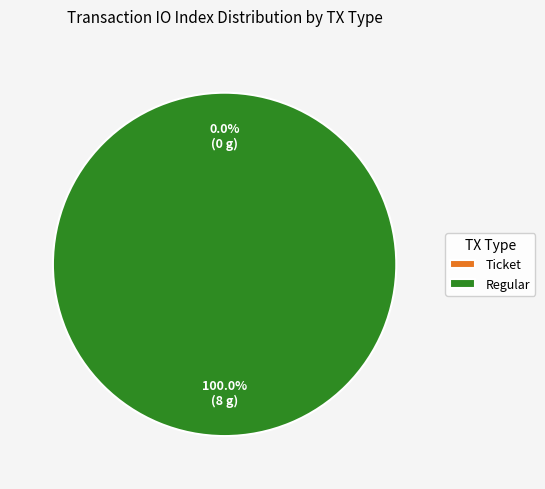

Is there any slice that represents more than half of the pie?

Yes